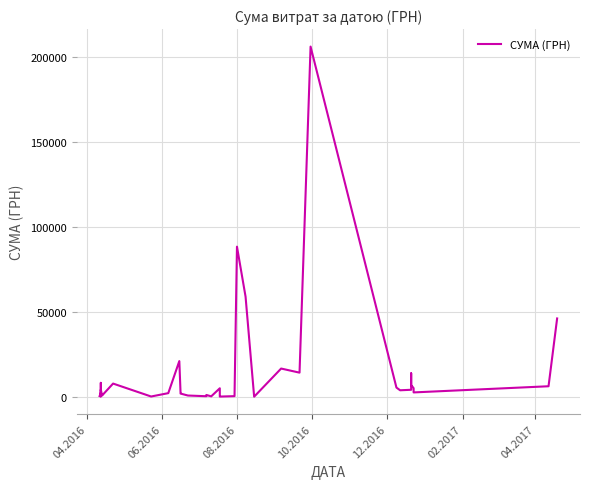

At which category does the data reach its first local peak?

06.2016